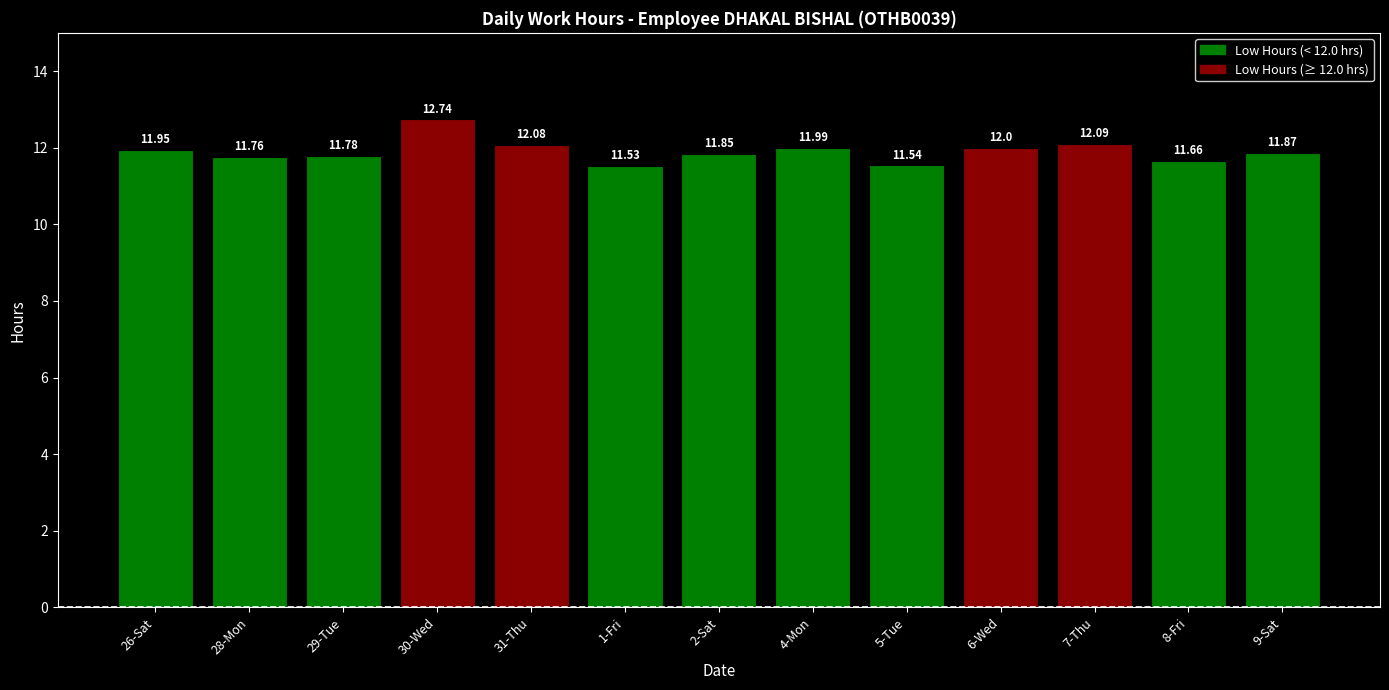

How many categories are shown in the chart?

13